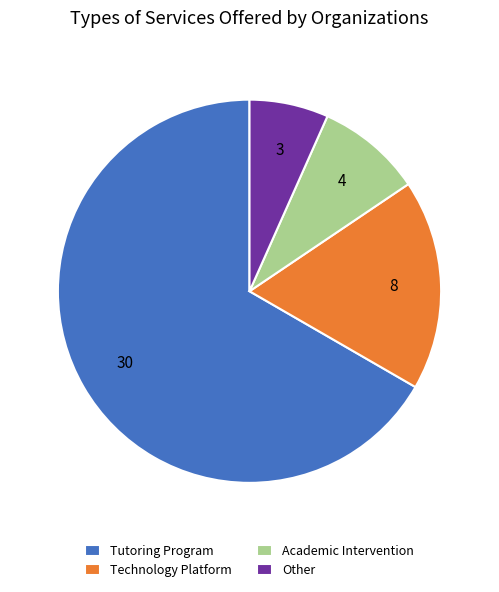

Do Other and Academic Intervention together represent more than half of the pie?

No